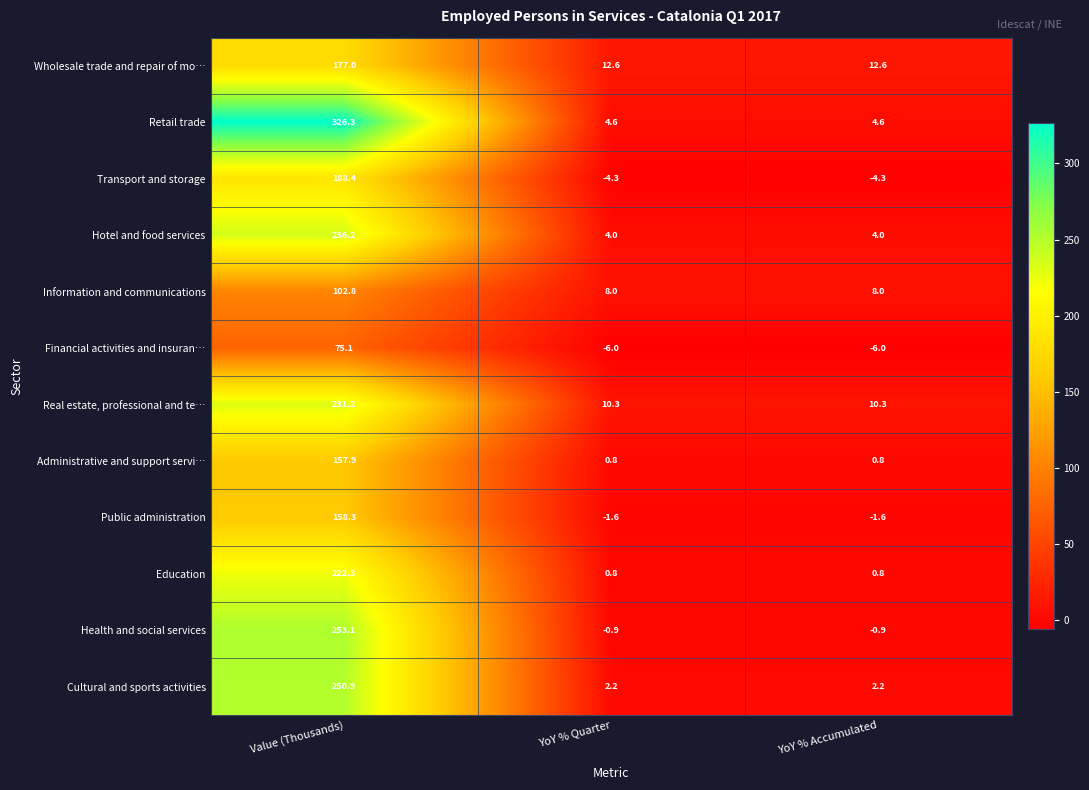

Rank the series at Value (Thousands) from lowest to highest value.

Financial activities and insuran…, Information and communications, Administrative and support servi…, Public administration, Wholesale trade and repair of mo…, Transport and storage, Education, Real estate, professional and te…, Hotel and food services, Cultural and sports activities, Health and social services, Retail trade